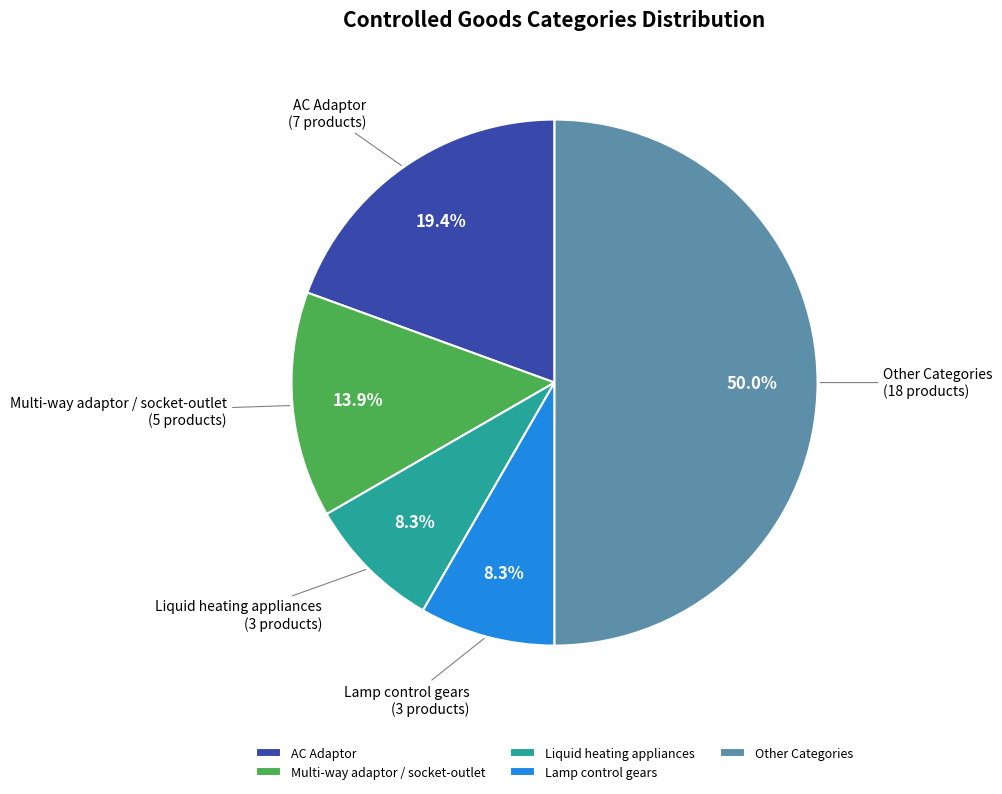

Is it true that Liquid heating appliances is 8% of the pie?

True